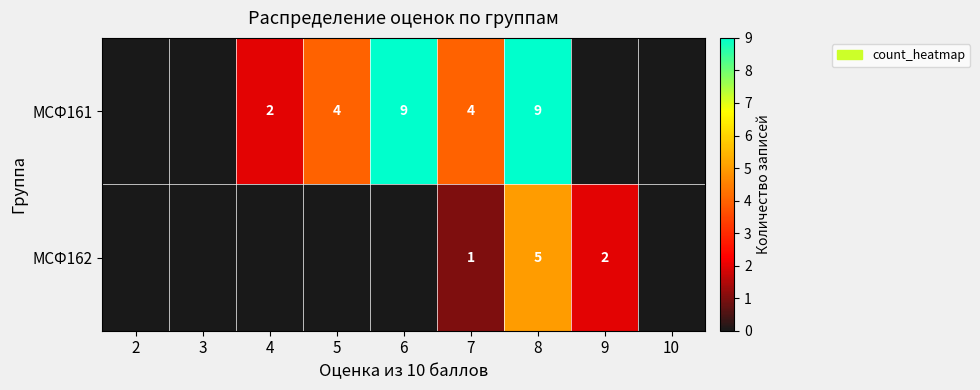

True or false: МСФ162 has a value of 2 at 9.

True